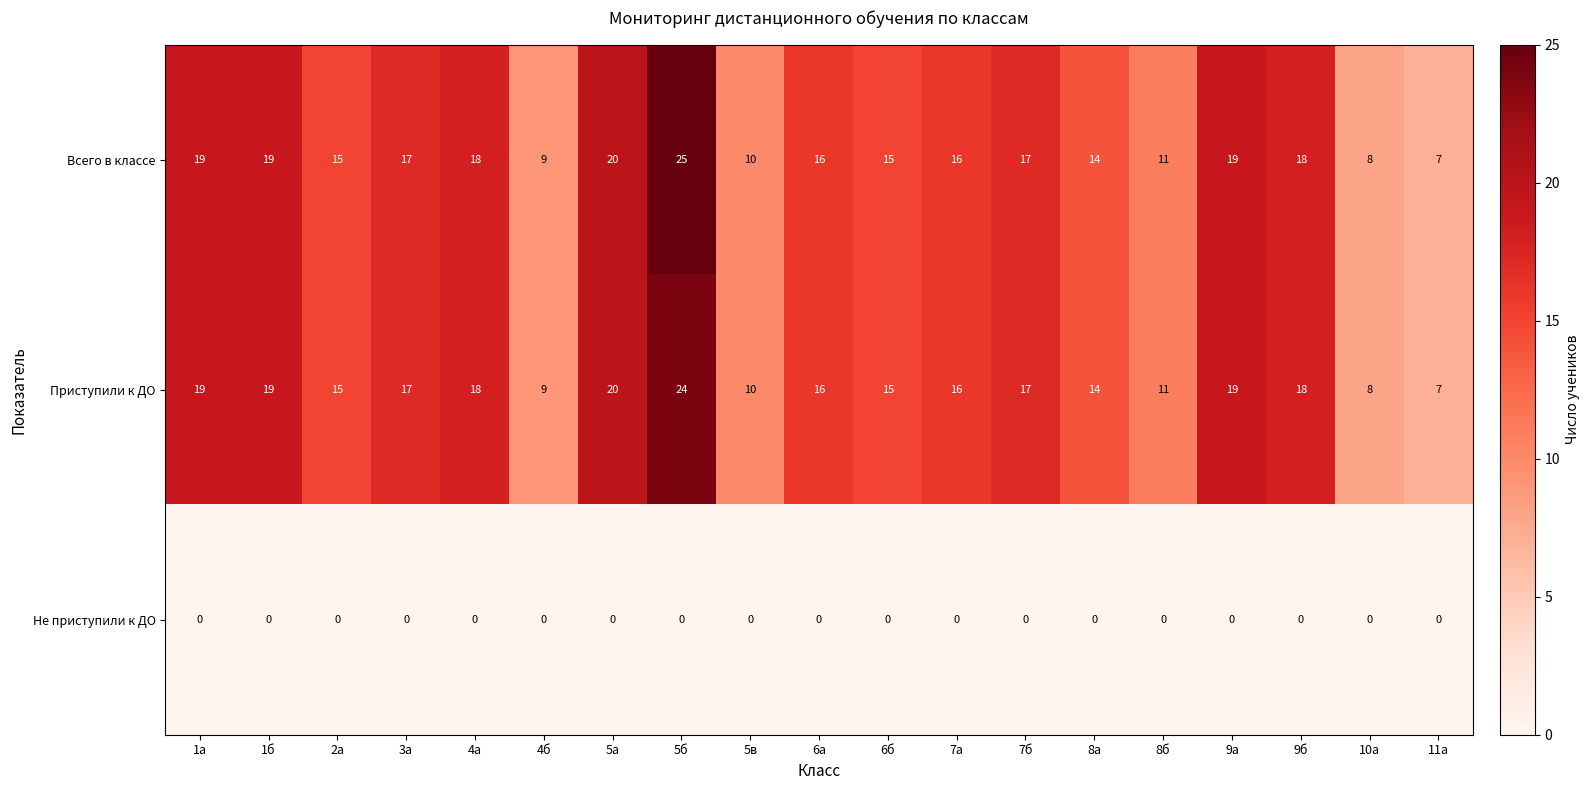

Count the number of data series in this chart.

3